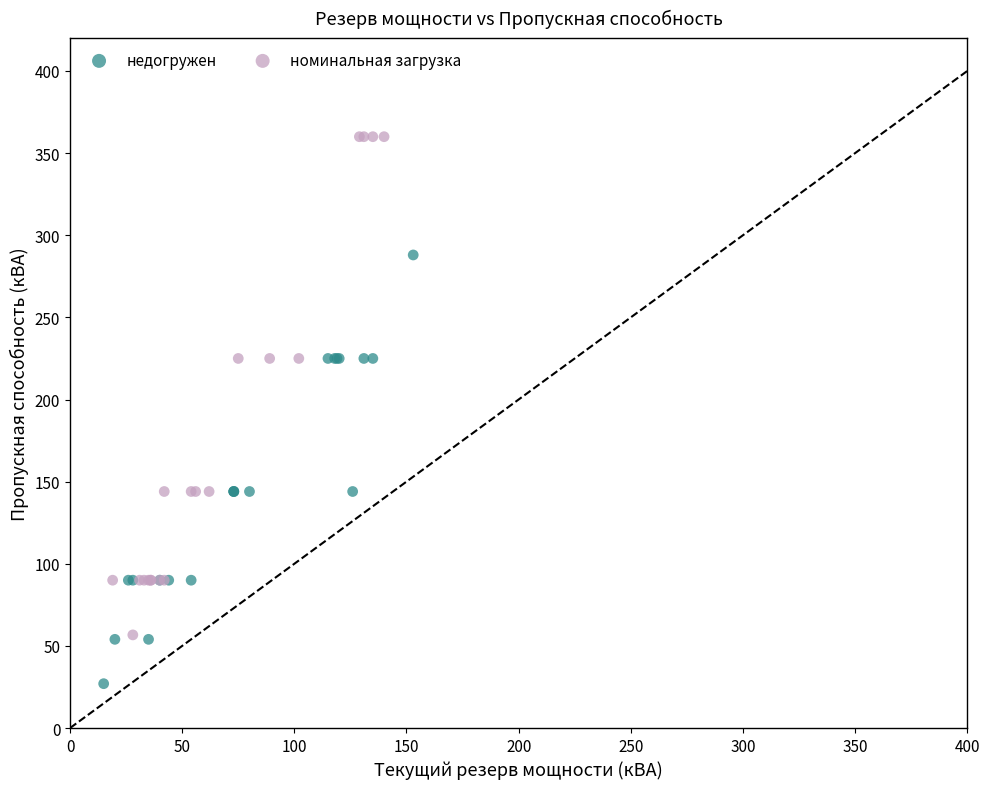

Which series has the widest spread of Y values?

номинальная загрузка